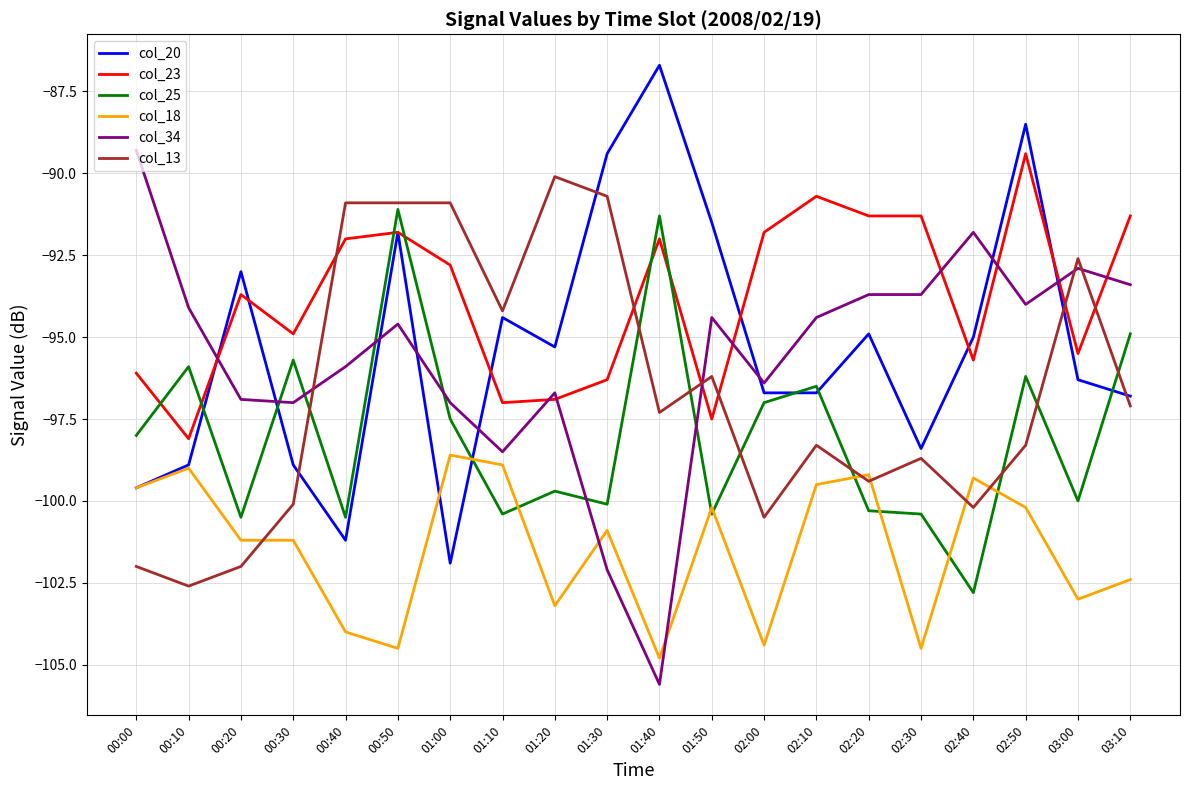

What is the minimum value shown in the chart?

-105.6